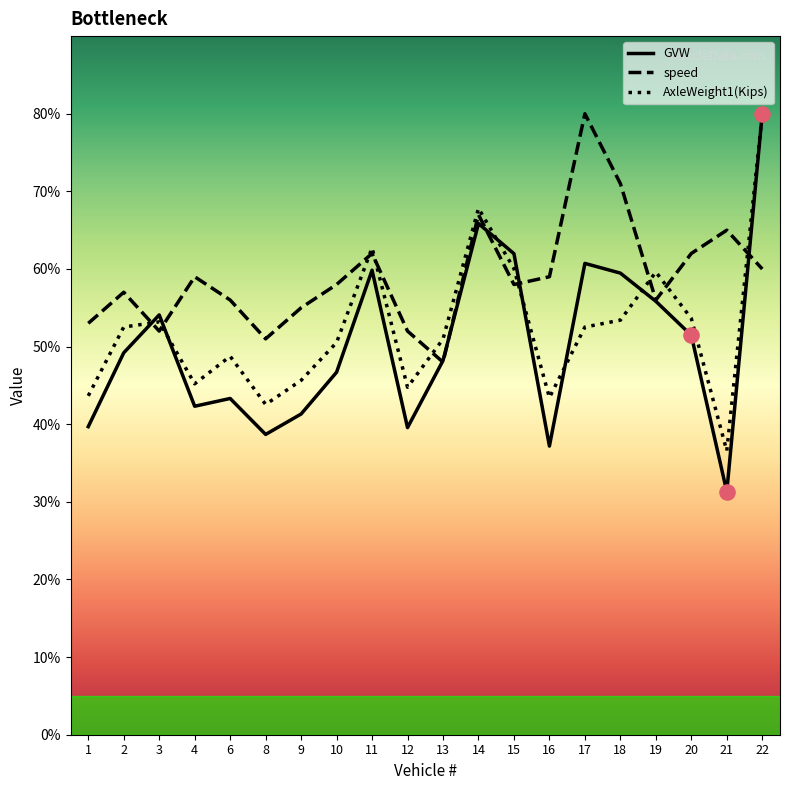

Which series has the largest total across all categories?

speed